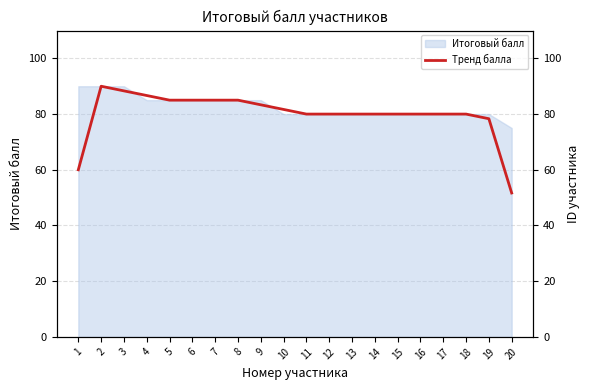

How many lines are shown in the chart?

1